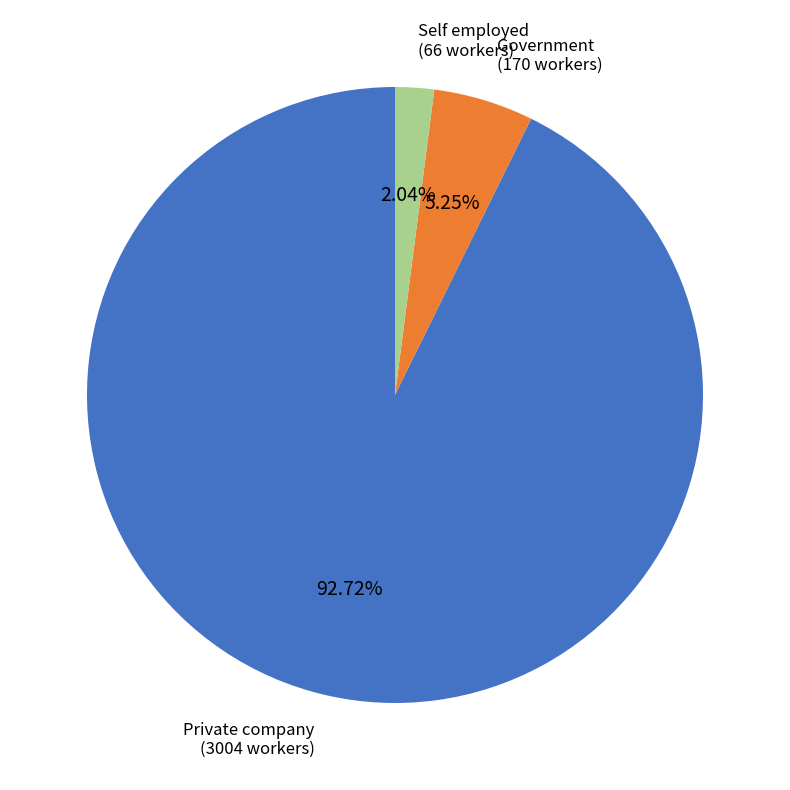

How many slices are in this pie chart?

3